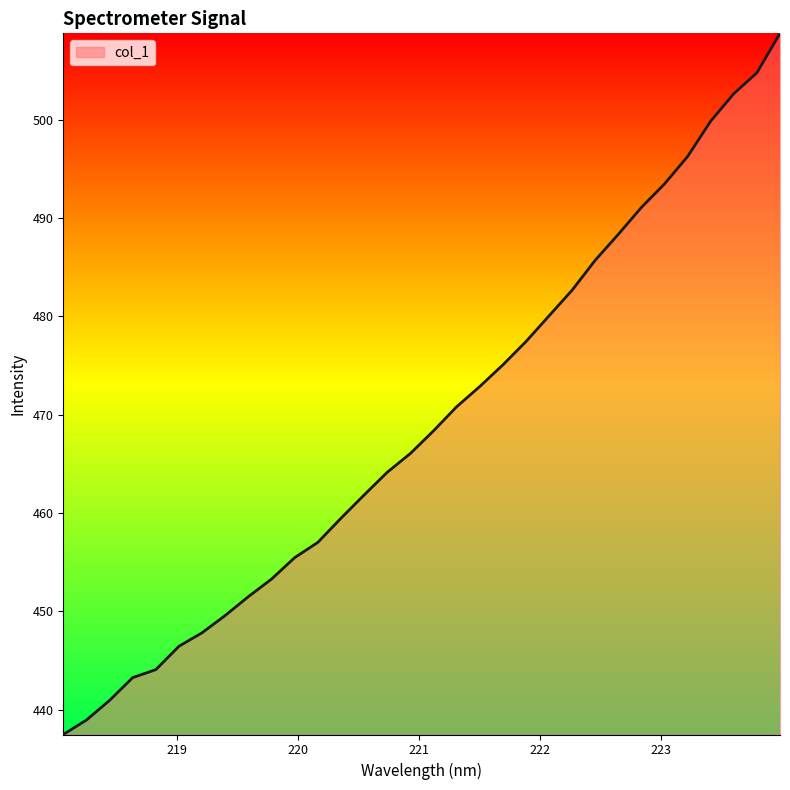

What is the sum of all values?

15015.3